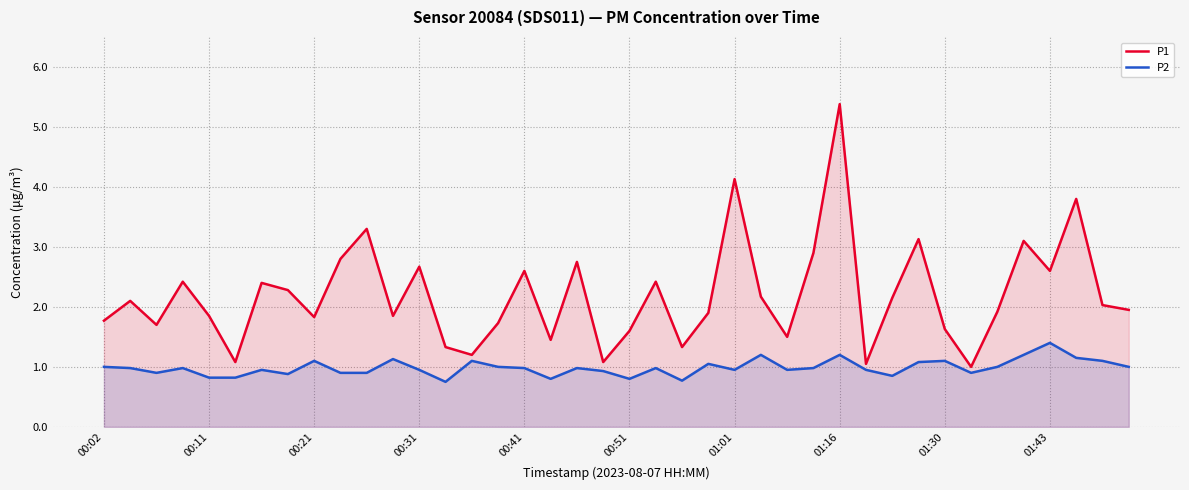

What is the approximate value of P2 at 37?

1.1